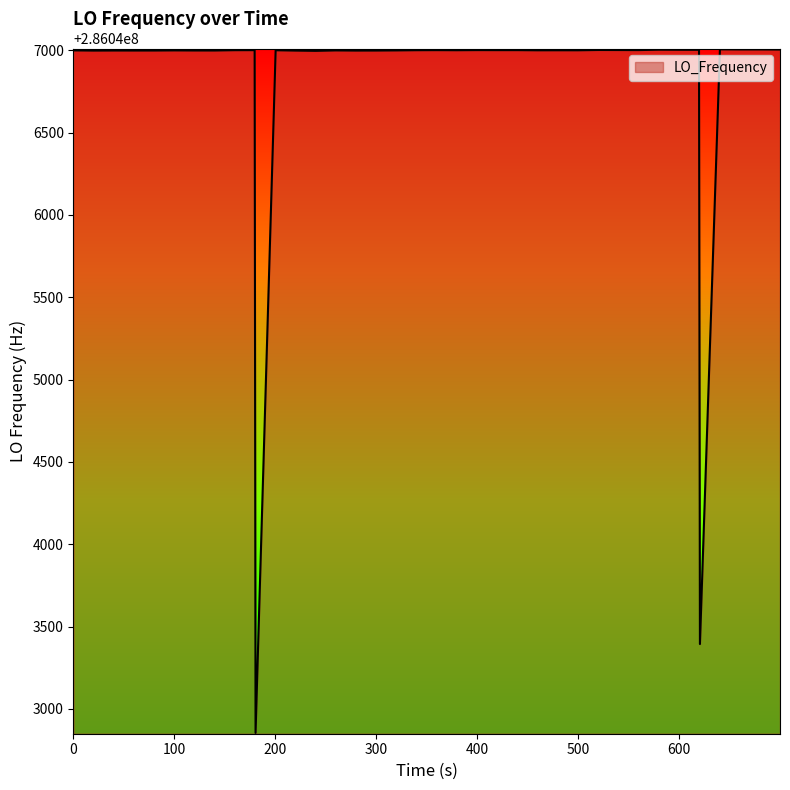

What is the difference between the maximum and minimum values?

4152.3